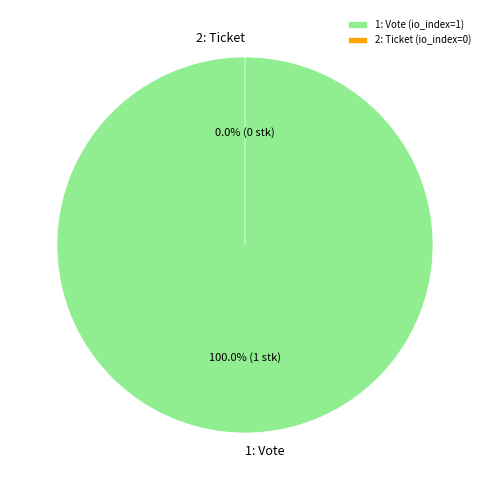

Between Vote and Ticket, which is larger?

Vote